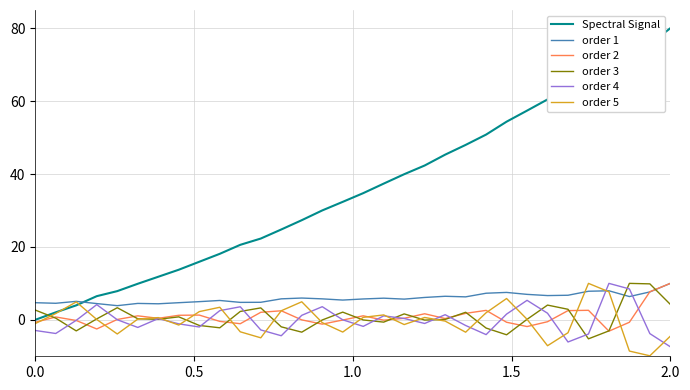

What is the greatest value displayed?

80.0